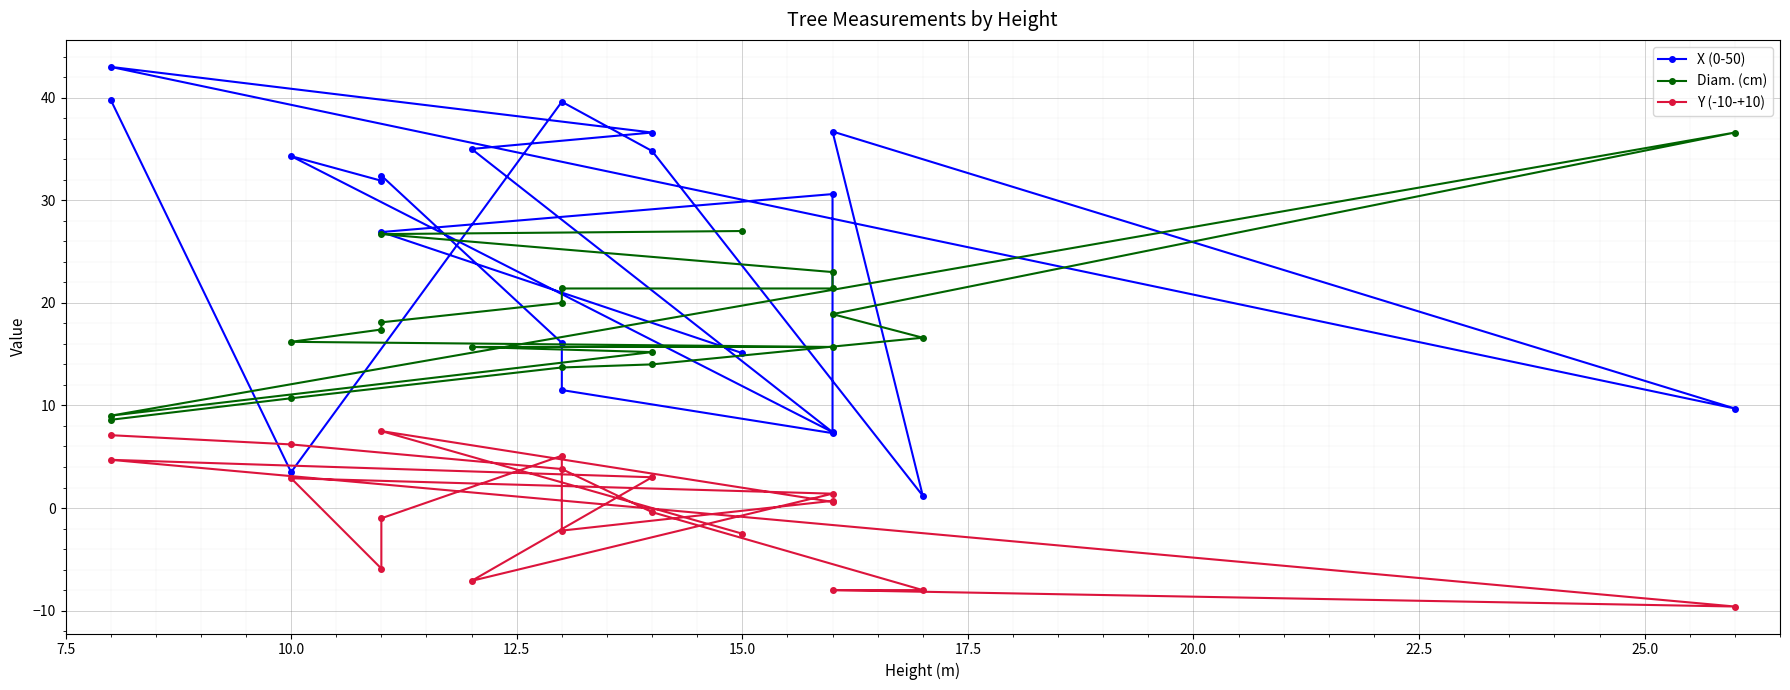

At how many categories does at least one series exceed 18?

17